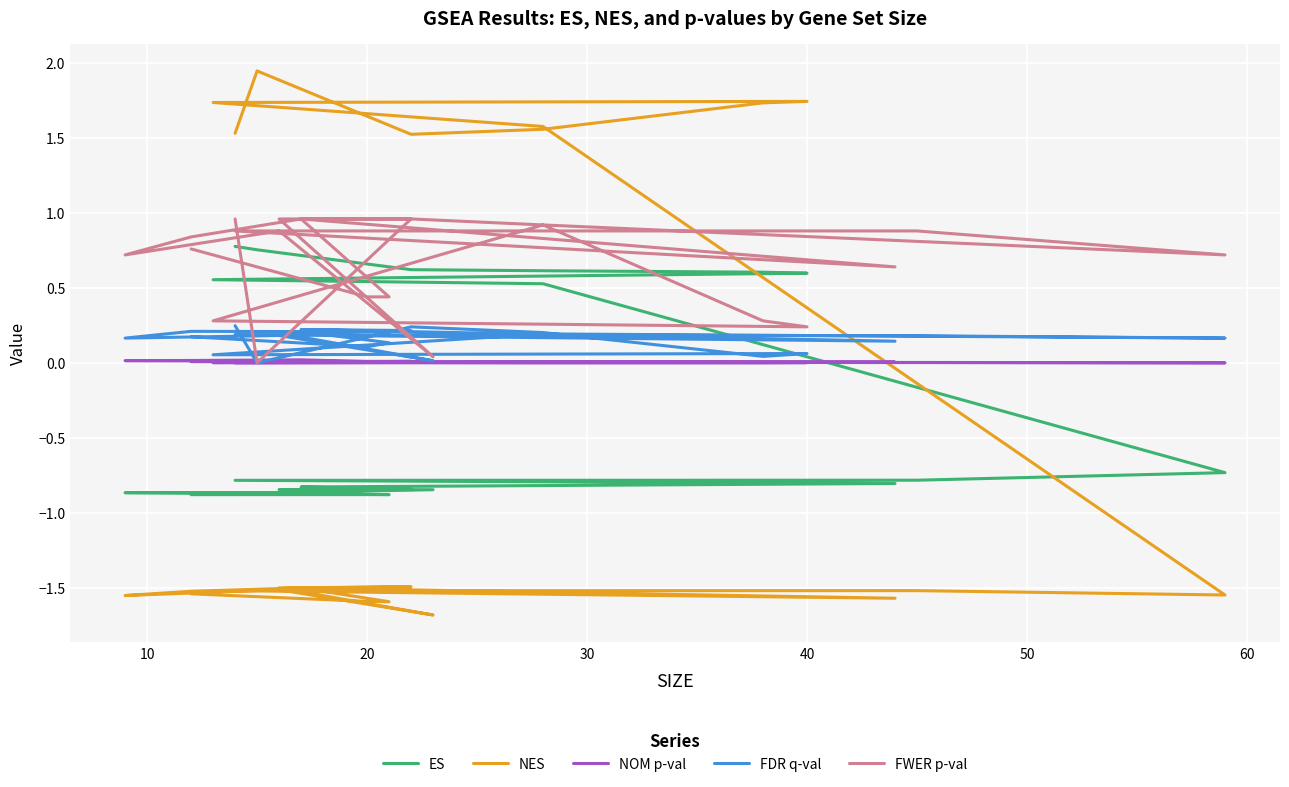

How many data points in FWER p-val are above 0?

22